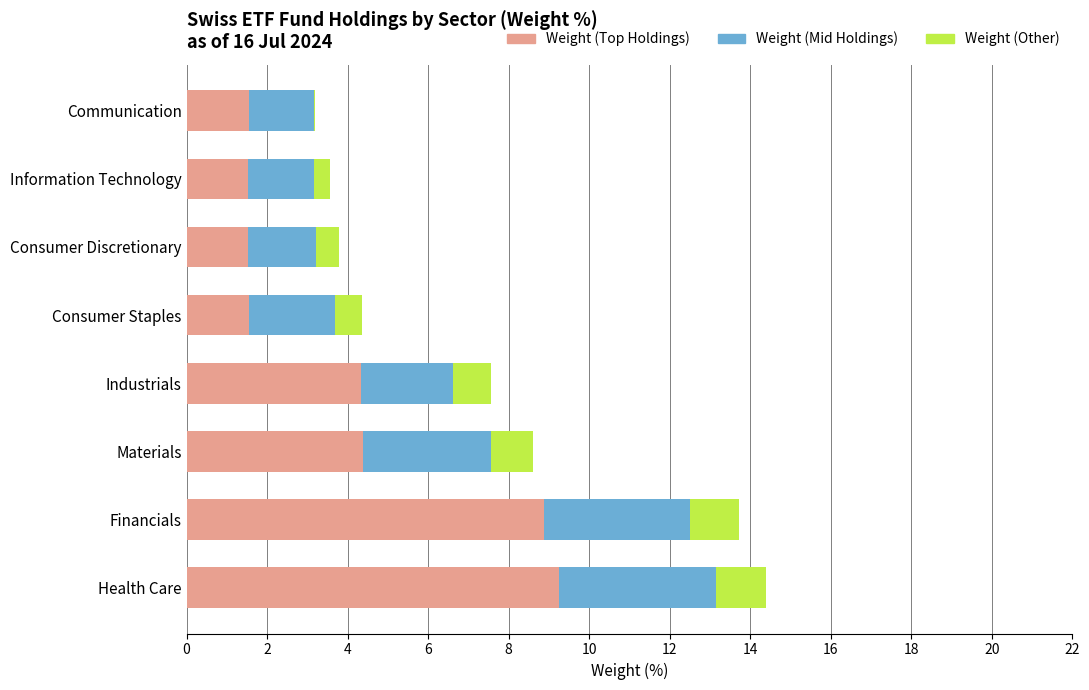

What is the sum of the Weight (Top Holdings) values at Financials and Consumer Staples?

10.4